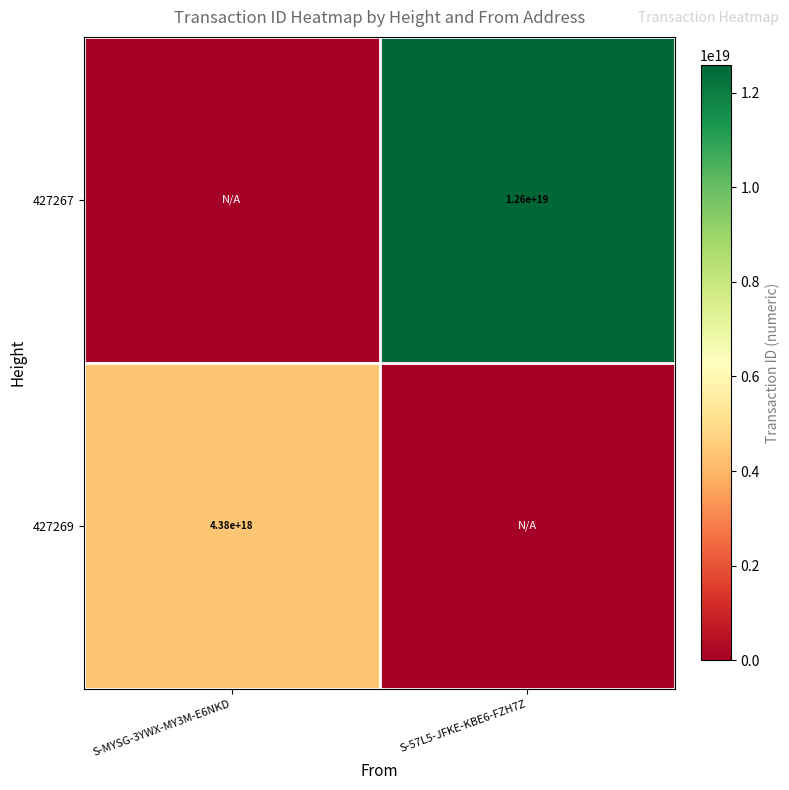

The value of 427269 at S-MYSG-3YWX-MY3M-E6NKD is 7519529523100691456. True or false?

False